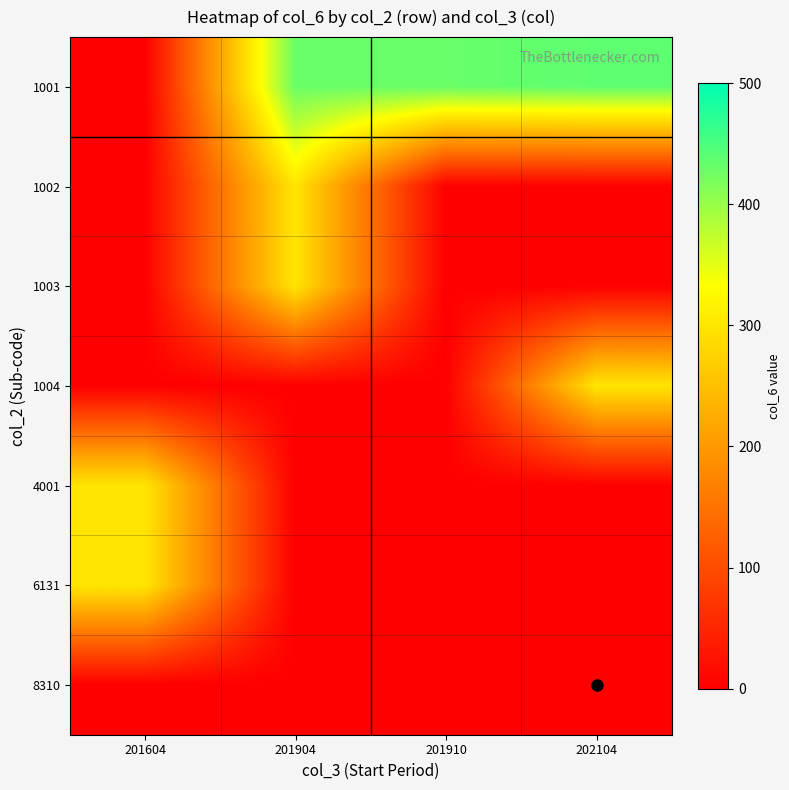

Which label corresponds to the largest value in the chart?

202104